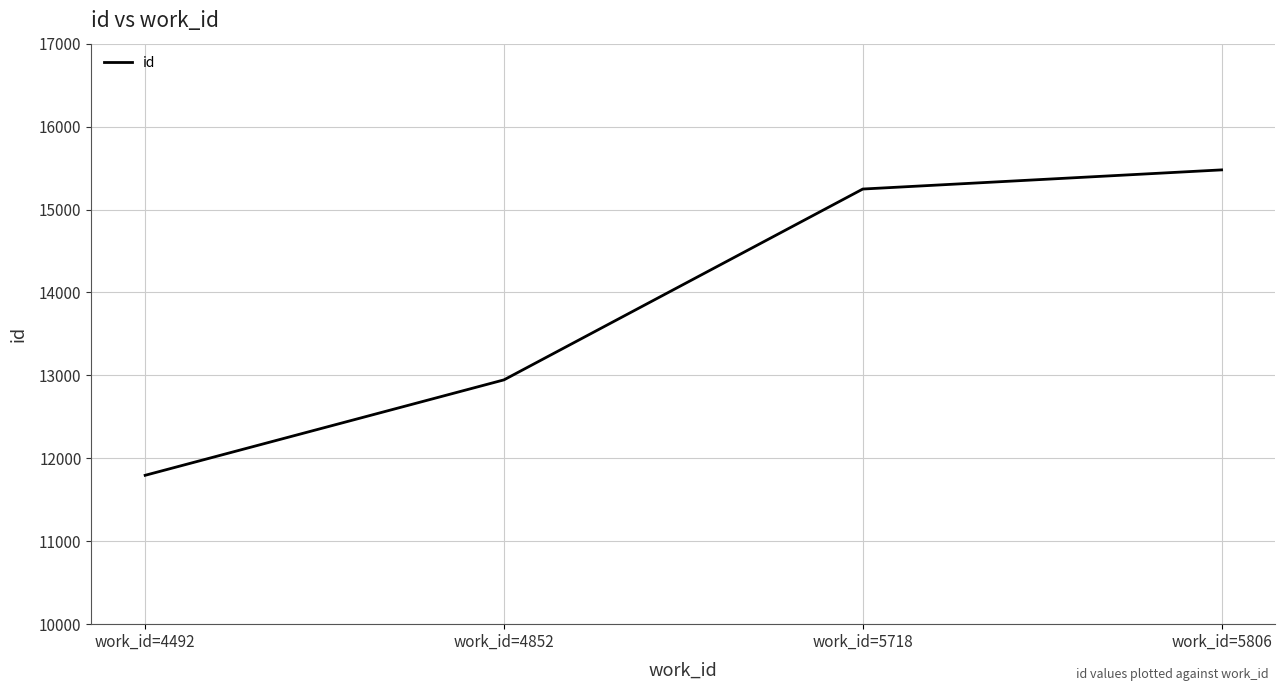

Approximately how many times larger is the value at work_id=5806 compared to work_id=4492?

1.3